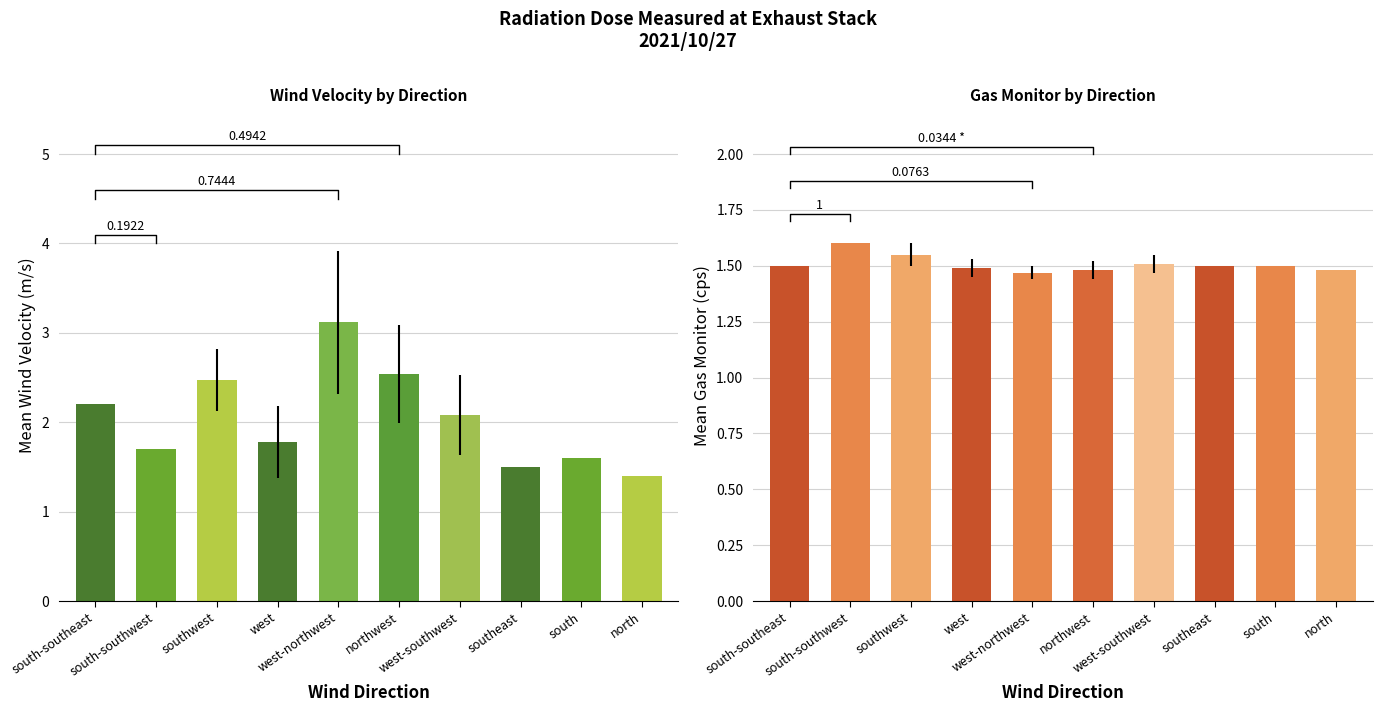

Count the number of data series in this chart.

2